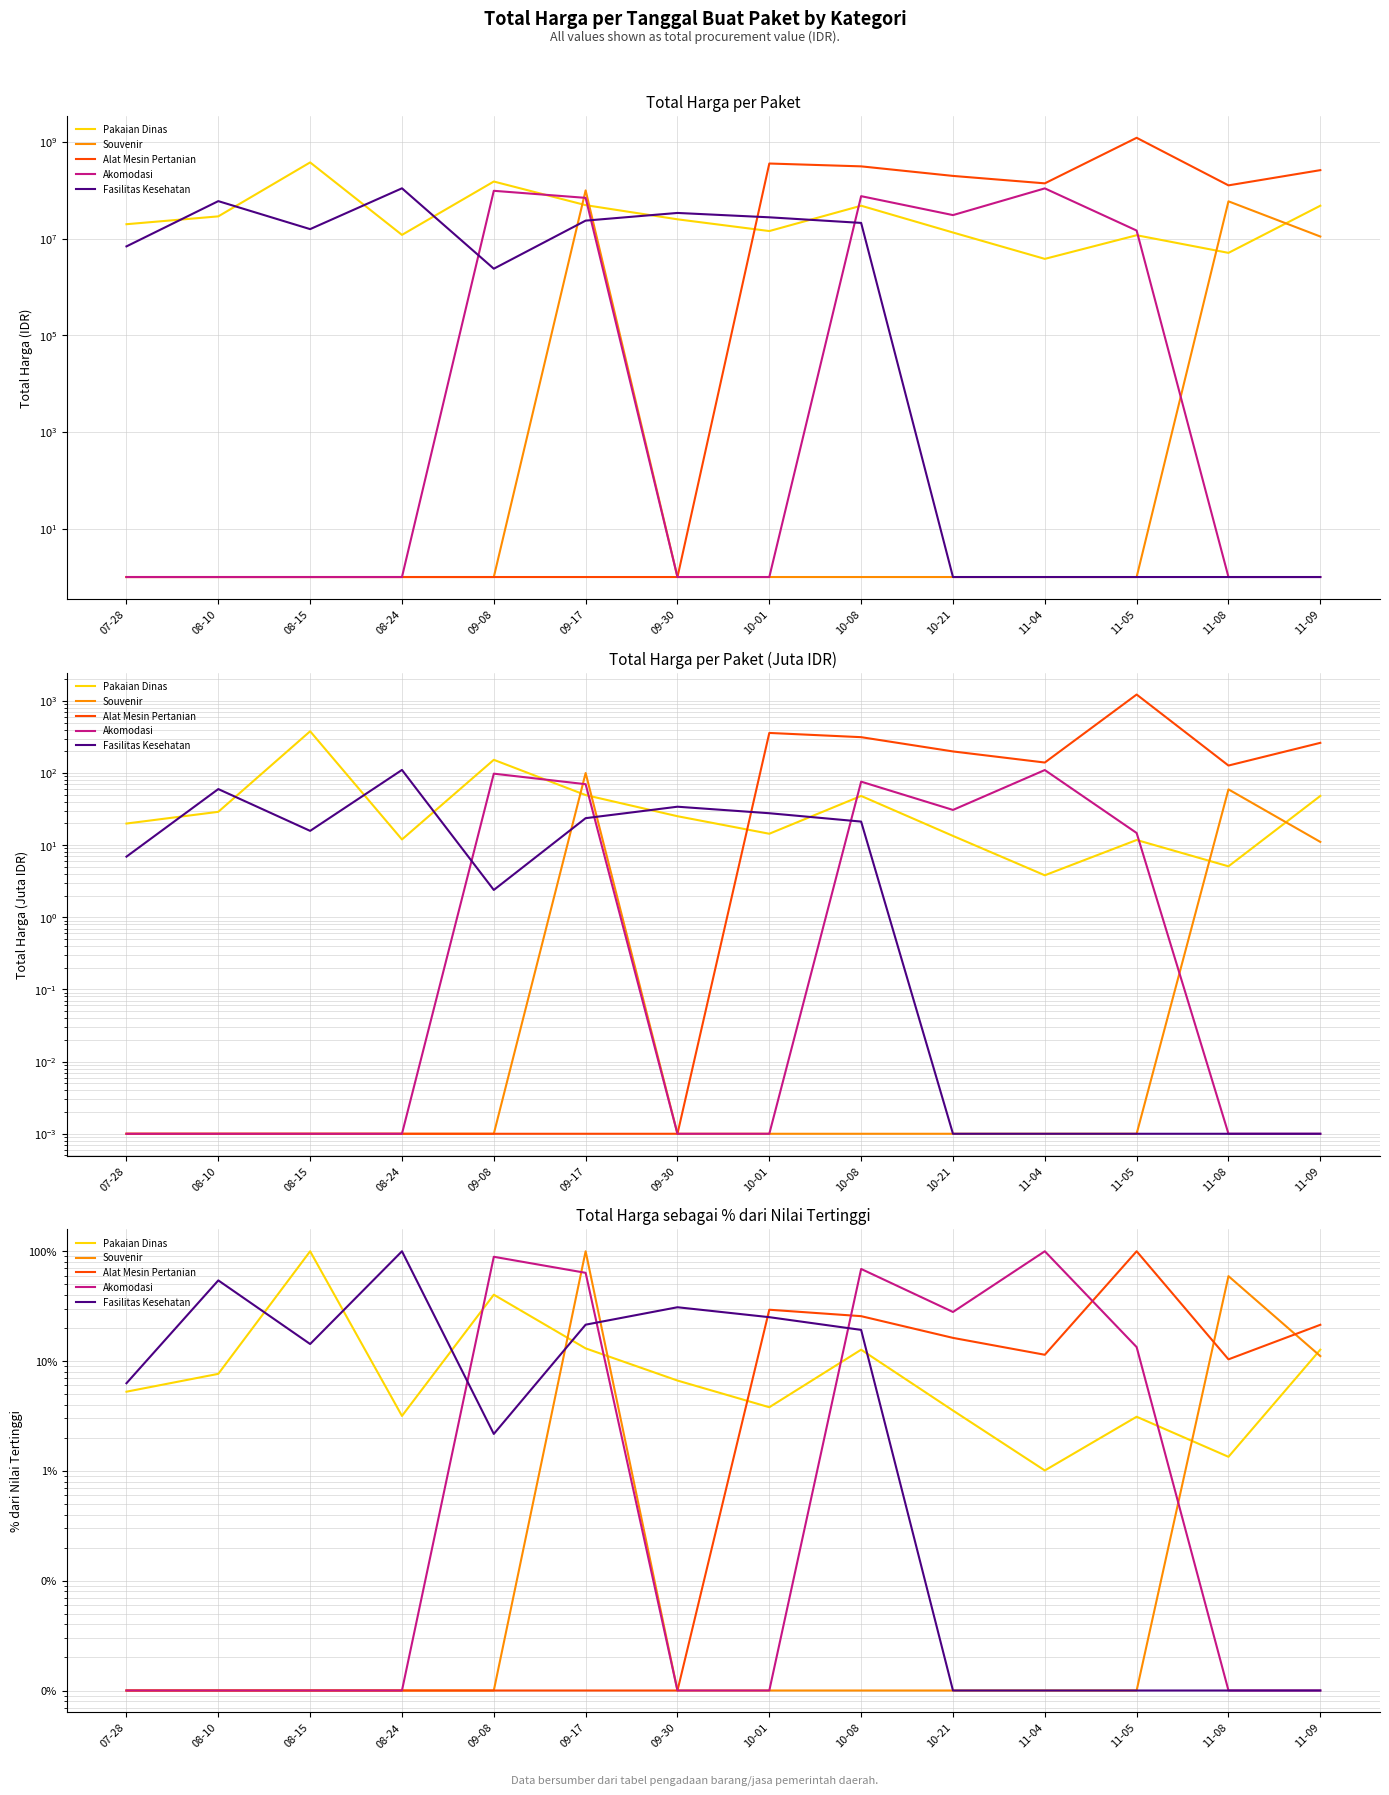

Is this an area chart (filled region under the line)?

No